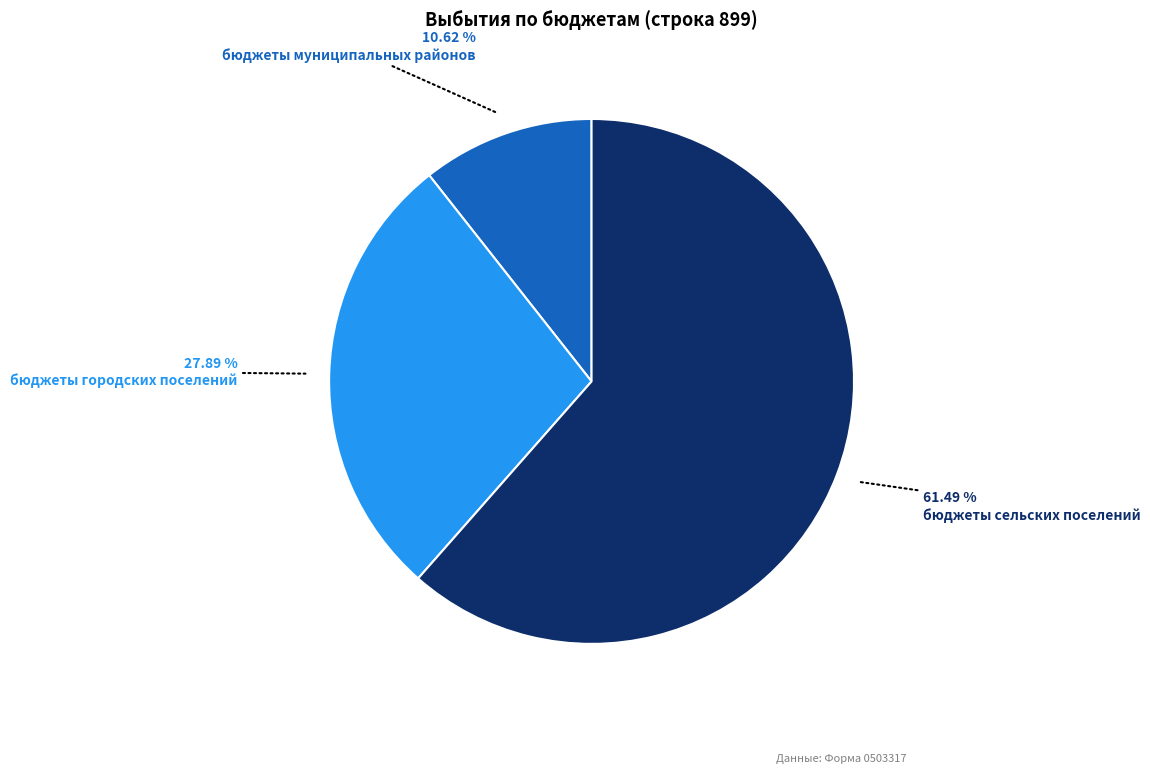

Which slice is the smallest?

бюджеты муниципальных районов